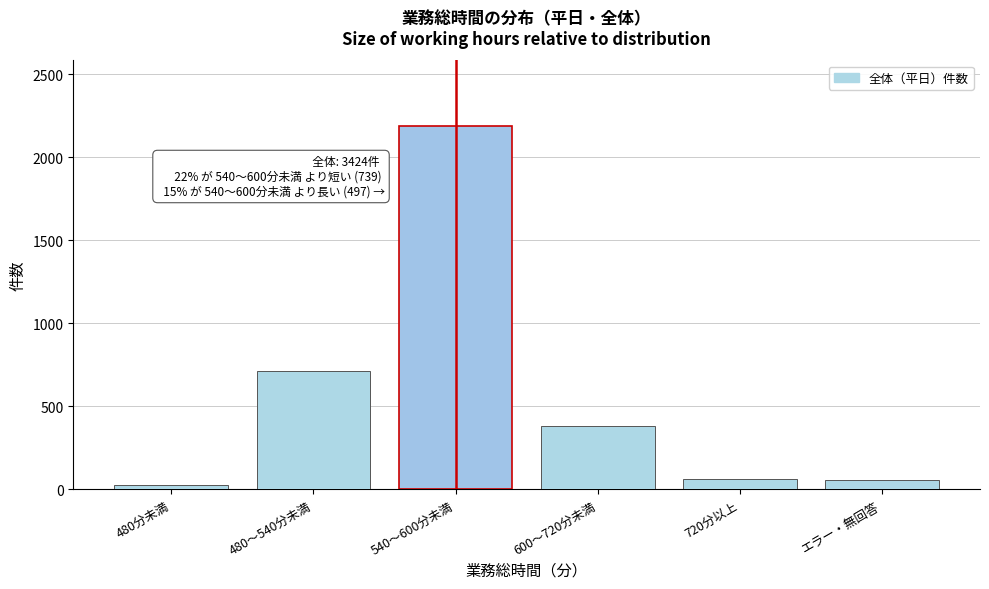

What is the change in value from 480～540分未満 to 720分以上?

-650